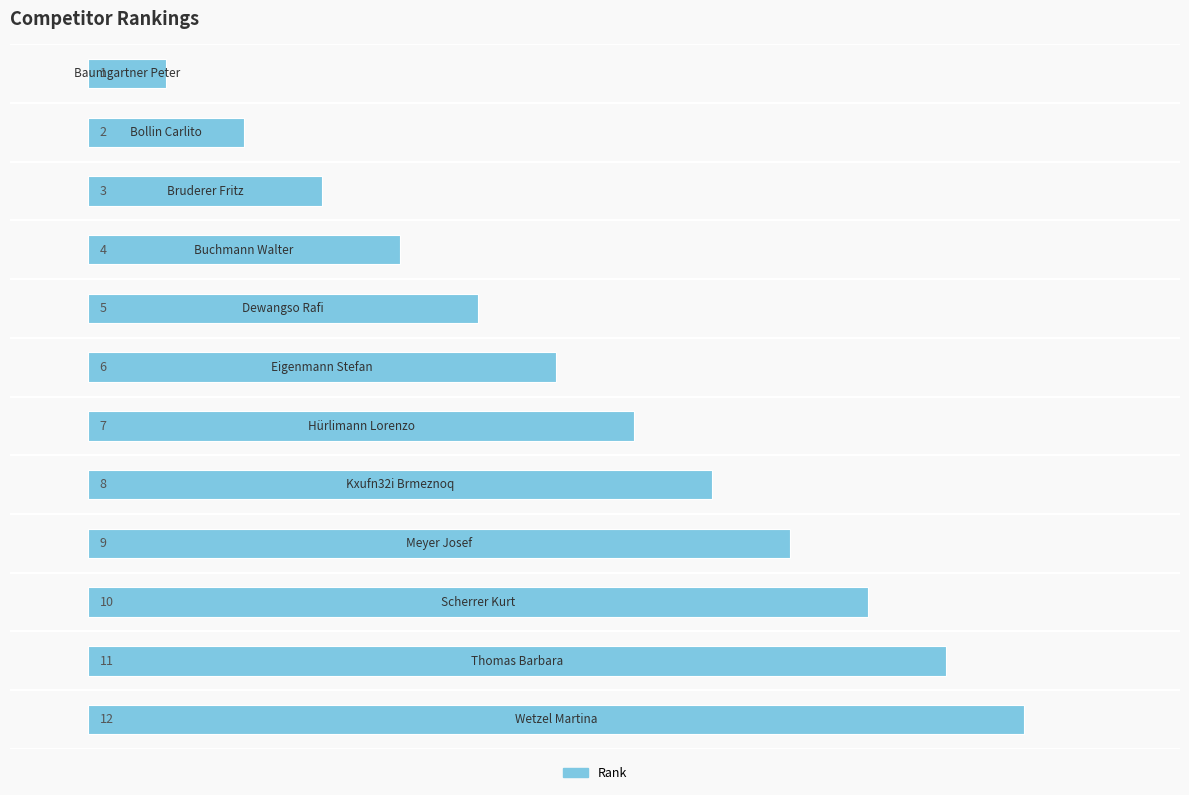

What is the maximum value shown in the chart?

12